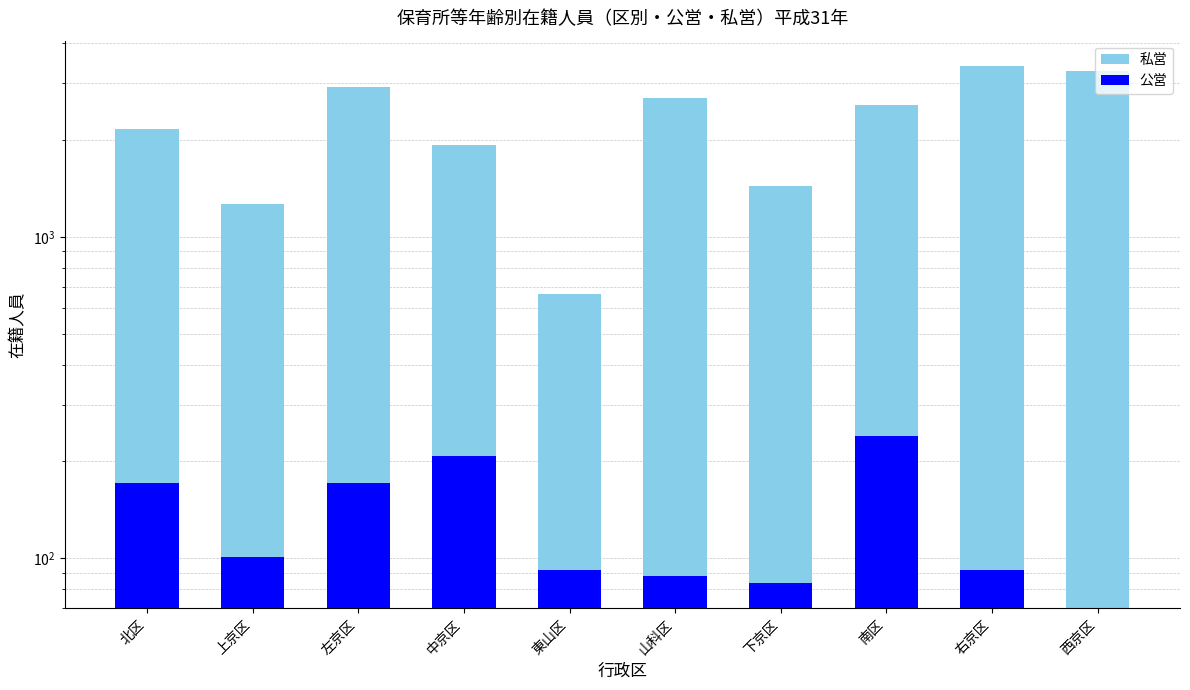

Where does the 公営 series first go above 101?

北区